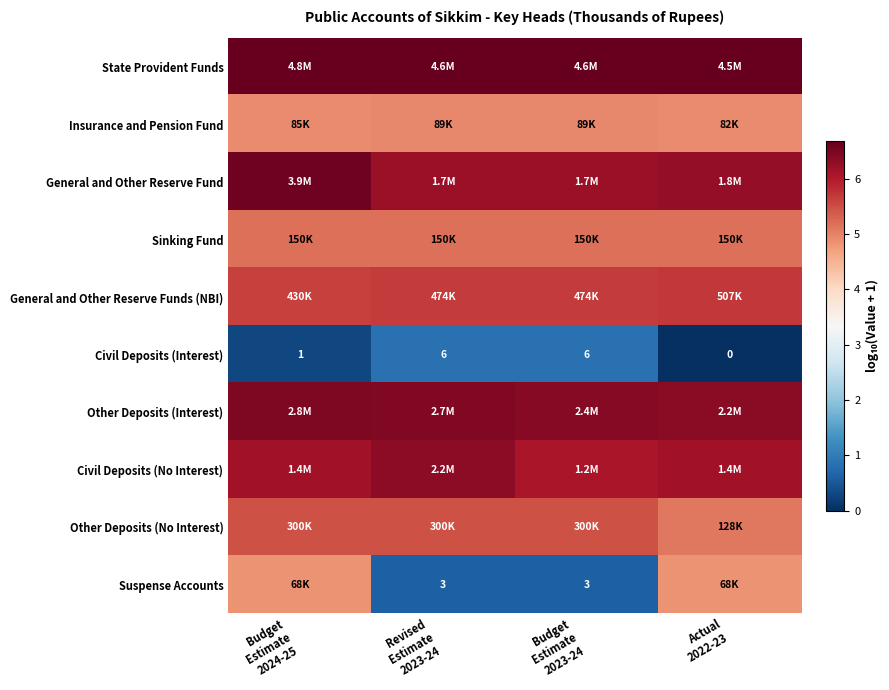

The Civil Deposits (Interest) series shows -0.4 at Actual 2022-23. True or false?

False